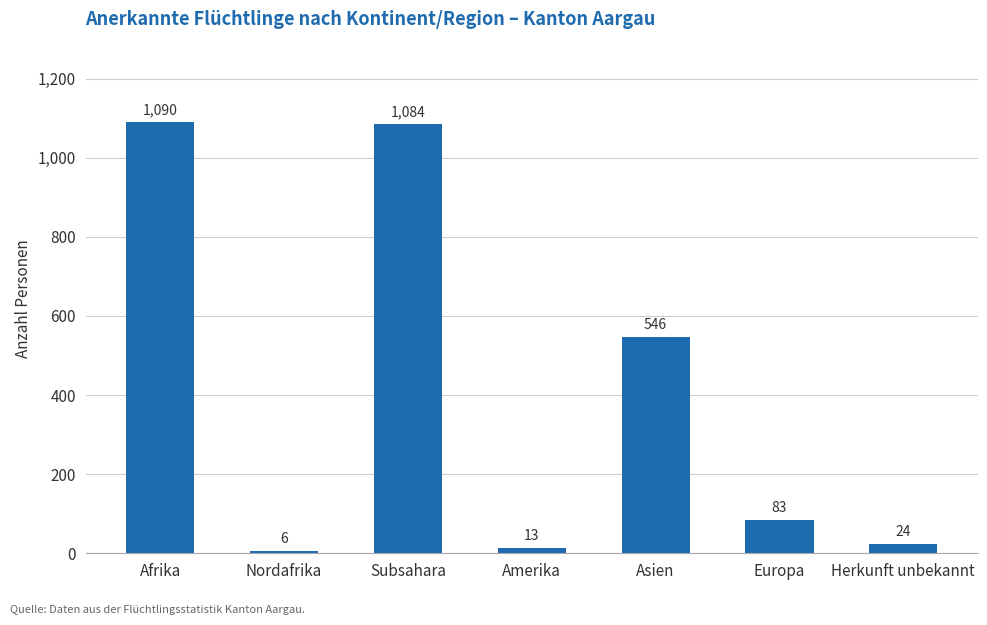

How many data points does each series have?

7